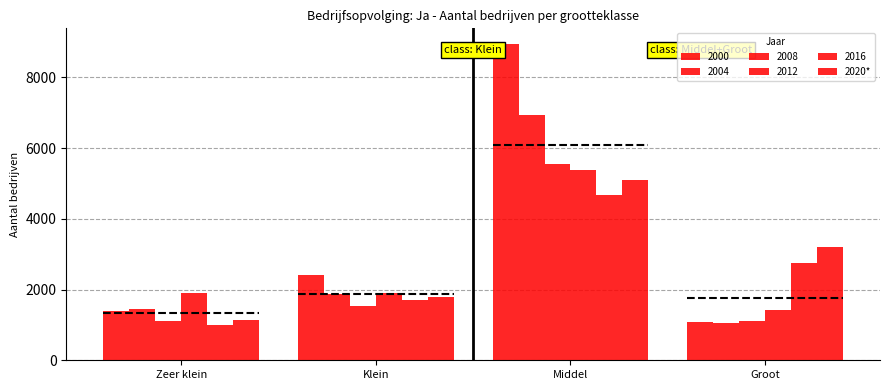

List the labels in order of value, largest first.

Middel, Groot, Klein, Zeer klein